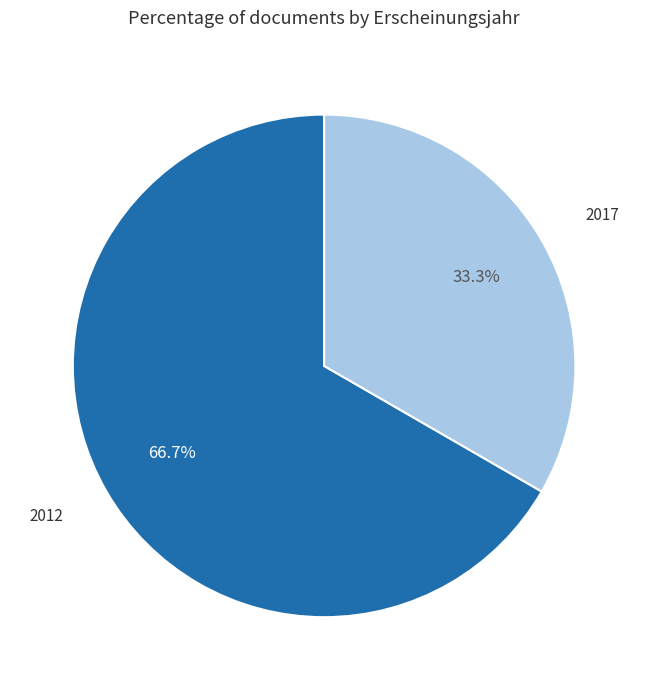

Is there any slice that represents more than half of the pie?

Yes